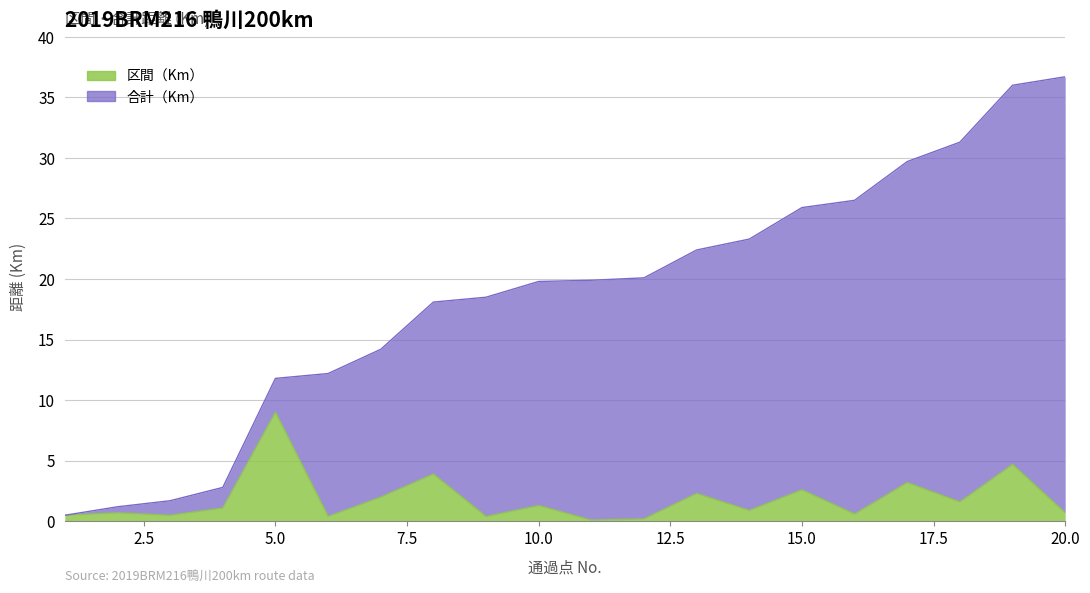

Where is 区間（Km） nearest to the value 4?

8